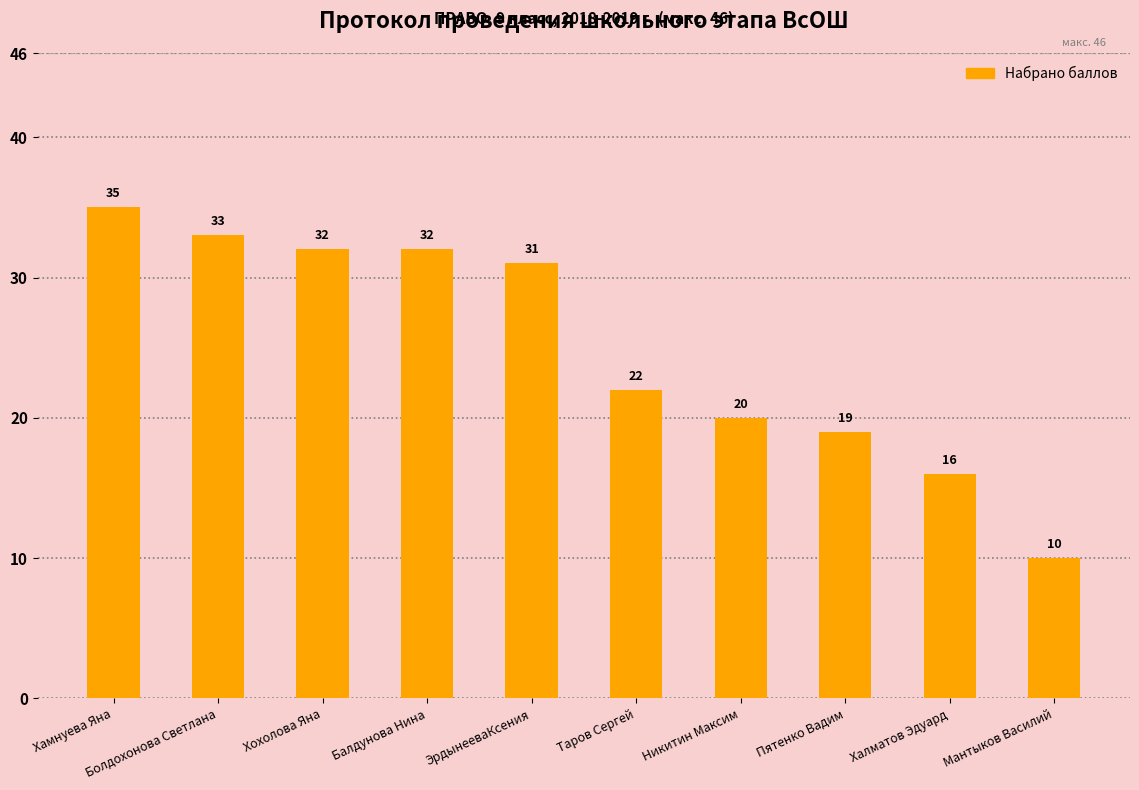

What is the smallest value displayed?

10